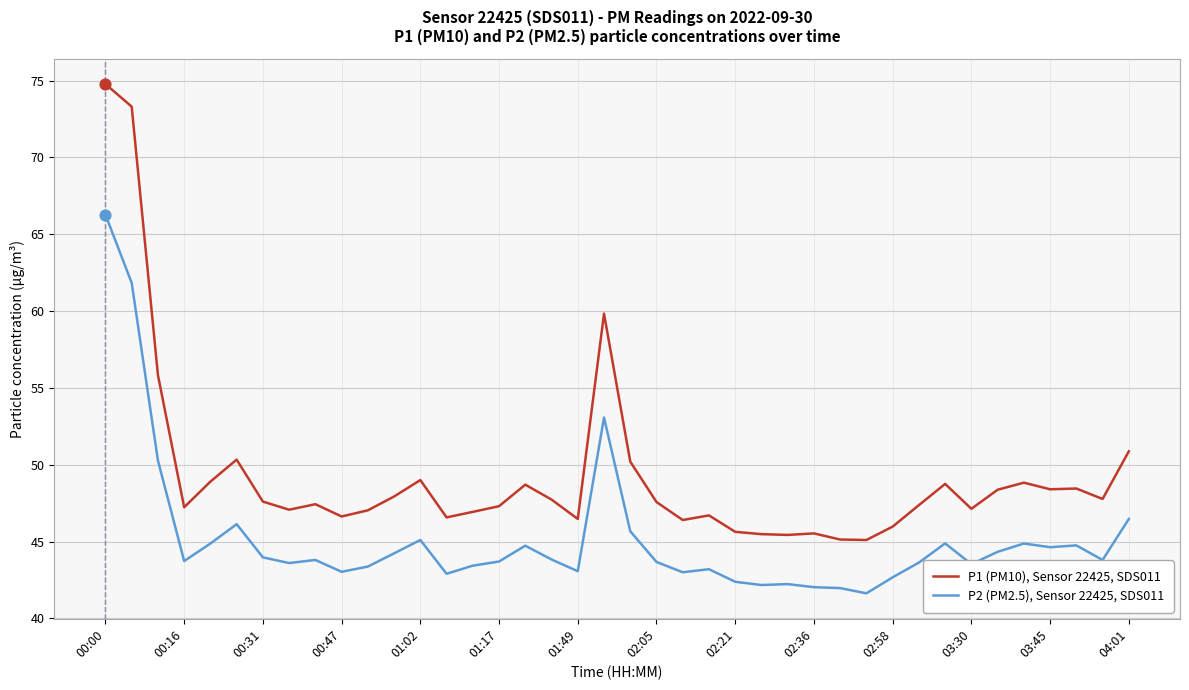

True or false: P1 (PM10), Sensor 22425, SDS011 and P2 (PM2.5), Sensor 22425, SDS011 intersect in this chart.

False